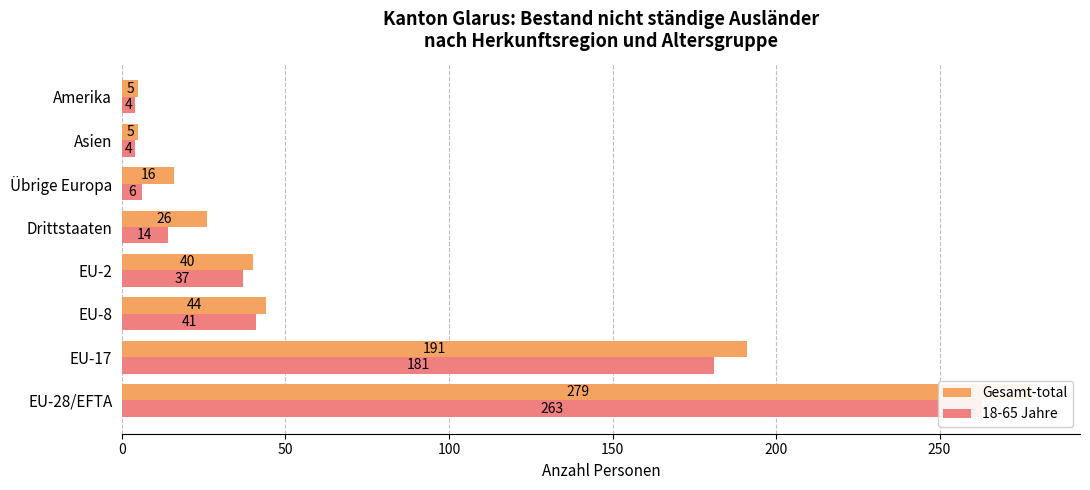

The value of 18-65 Jahre at Asien is 2. True or false?

False